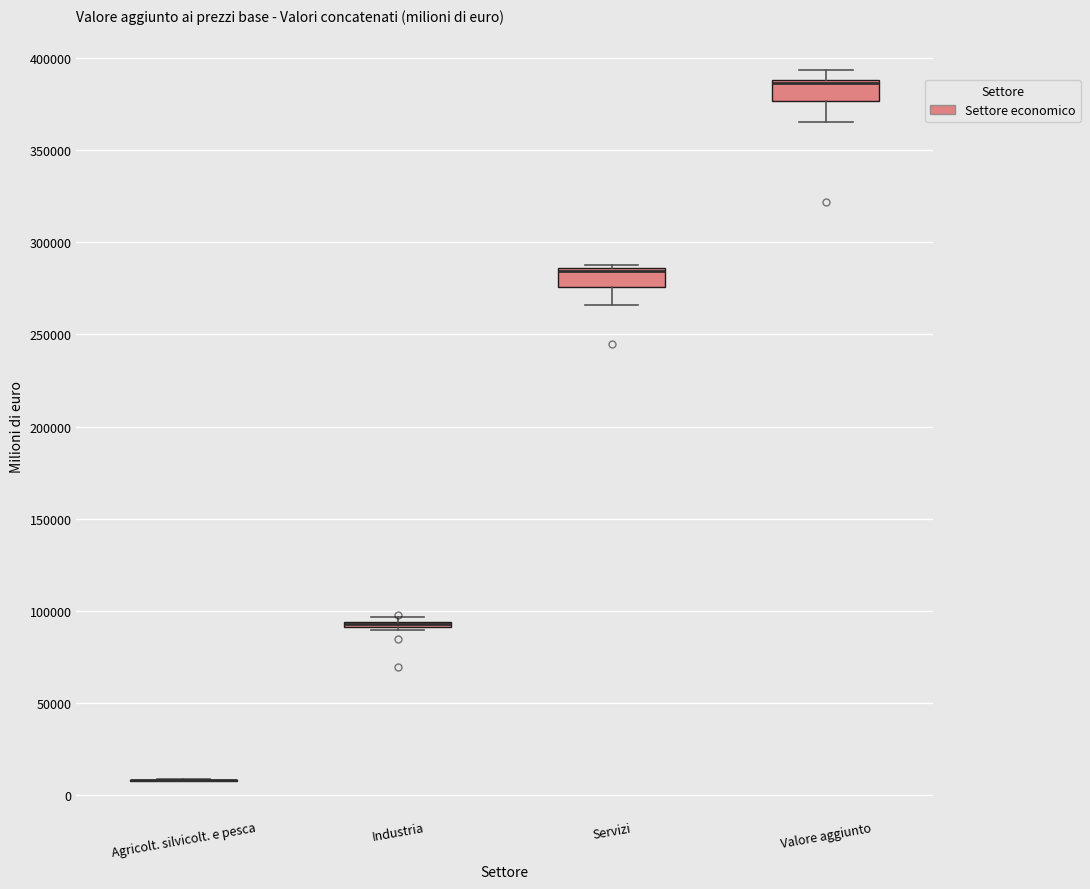

Reading left to right, transcribe this box plot: for each box, give where its median line is, the range the box spans, and where its two whiskers end, as read against the y-axis. The values are not printed on the chart, so give them approximately, as read against the axis.

Agricolt. silvicolt. e pesca: box collapsed to a line at 10000, whiskers 10000 to 10000
Industria: box collapsed to a line at 95000, whiskers 90000 to 95000
Servizi: median 285000 (drawn on the box's upper edge), box 275000 to 285000, whiskers 265000 to 290000
Valore aggiunto: median 385000, box 375000 to 390000, whiskers 365000 to 395000